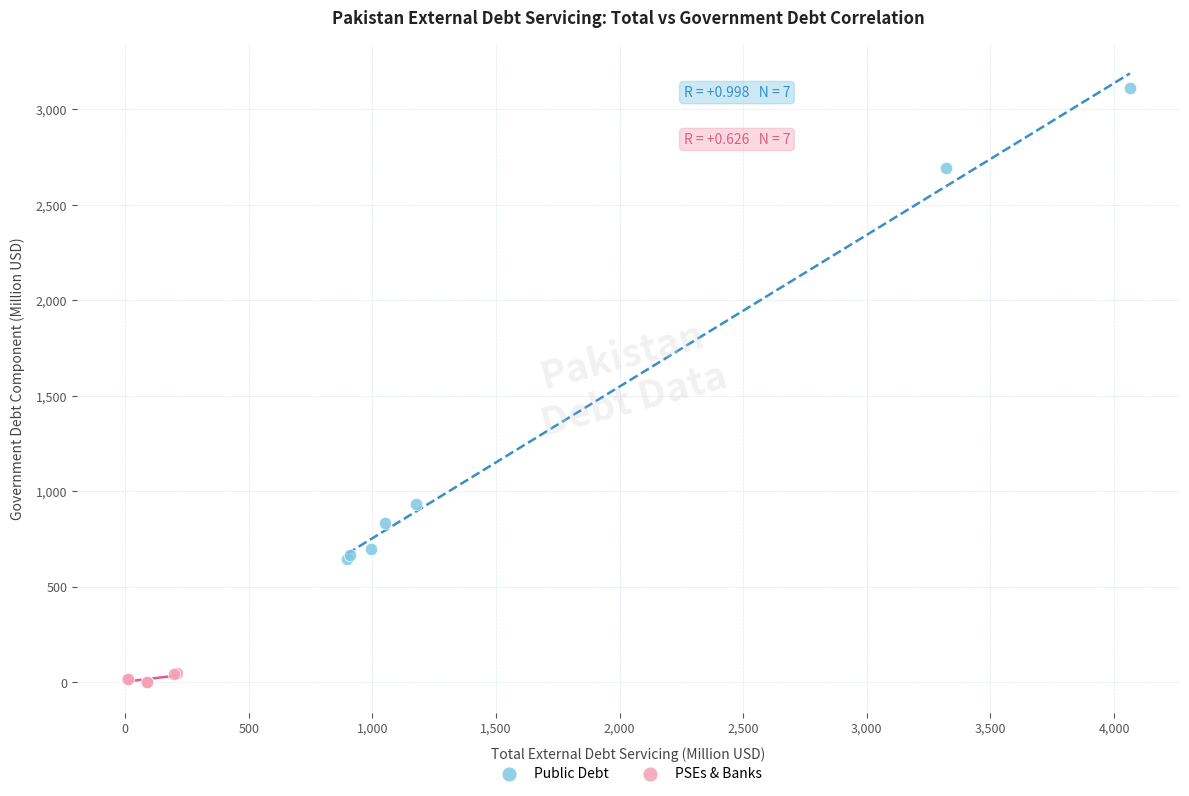

Which series has the largest Y range (max minus min)?

Public Debt